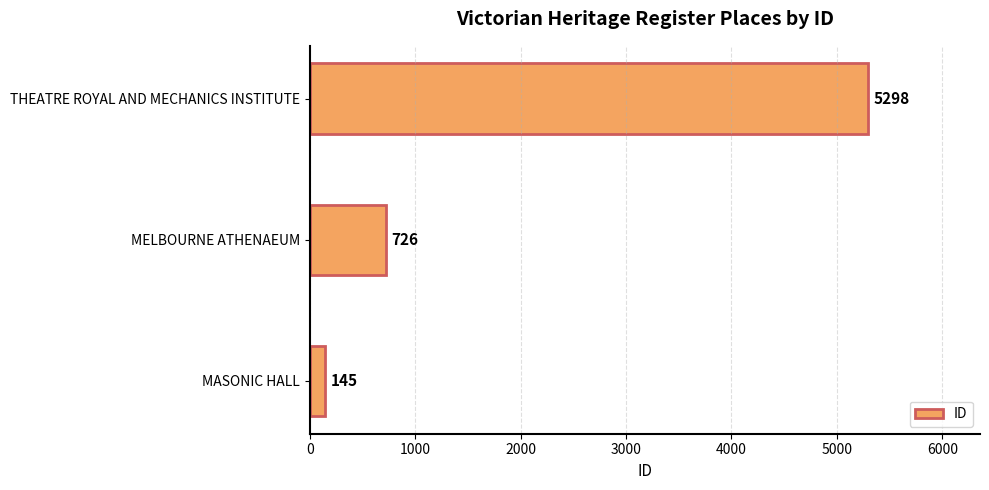

What is the sum of the values at MELBOURNE ATHENAEUM and MASONIC HALL?

871